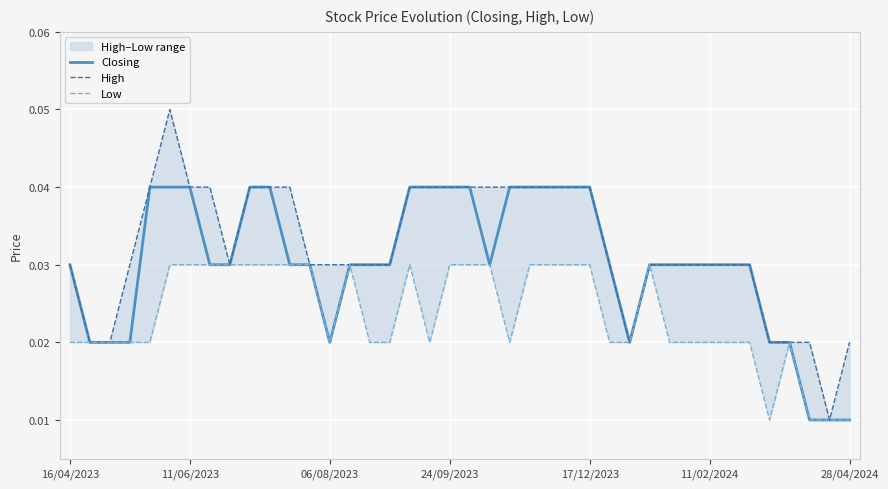

Reading left to right, what are all the values shown in this chart?

Closing: 0.0	0.0	0.0	0.0	0.0	0.0	0.0	0.0	0.0	0.0	0.0	0.0	0.0	0.0	0.0	0.0	0.0	0.0	0.0	0.0	0.0	0.0	0.0	0.0	0.0	0.0	0.0	0.0	0.0	0.0	0.0	0.0	0.0	0.0	0.0	0.0	0.0	0.0	0.0	0.0
High: 0.0	0.0	0.0	0.0	0.0	0.1	0.0	0.0	0.0	0.0	0.0	0.0	0.0	0.0	0.0	0.0	0.0	0.0	0.0	0.0	0.0	0.0	0.0	0.0	0.0	0.0	0.0	0.0	0.0	0.0	0.0	0.0	0.0	0.0	0.0	0.0	0.0	0.0	0.0	0.0
Low: 0.0	0.0	0.0	0.0	0.0	0.0	0.0	0.0	0.0	0.0	0.0	0.0	0.0	0.0	0.0	0.0	0.0	0.0	0.0	0.0	0.0	0.0	0.0	0.0	0.0	0.0	0.0	0.0	0.0	0.0	0.0	0.0	0.0	0.0	0.0	0.0	0.0	0.0	0.0	0.0